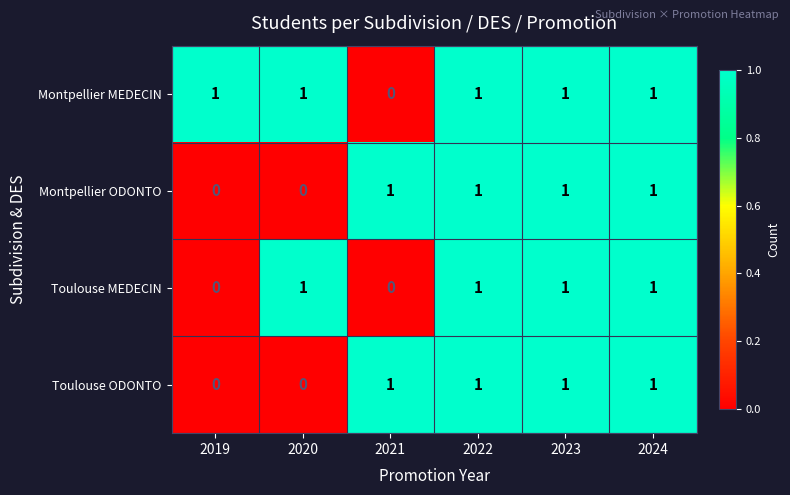

Count the number of data series in this chart.

4